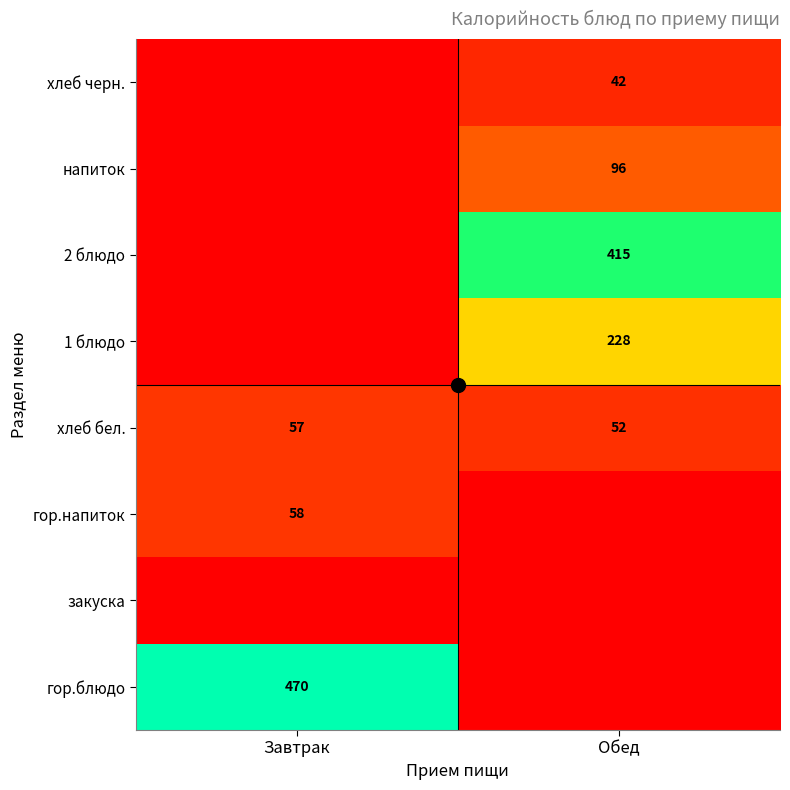

At which category is the sum across all series the highest?

Обед